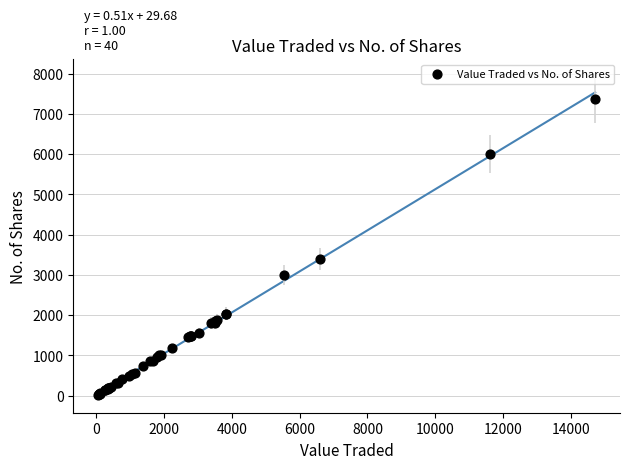

What Y value in the scatter plot is closest to 3697?

3390